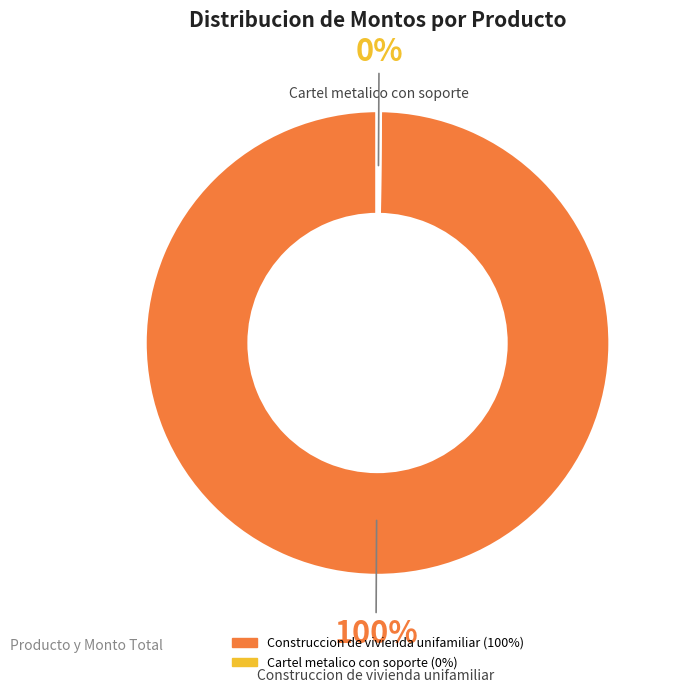

True or false: Construccion de vivienda unifamiliar accounts for 100% of the total.

True